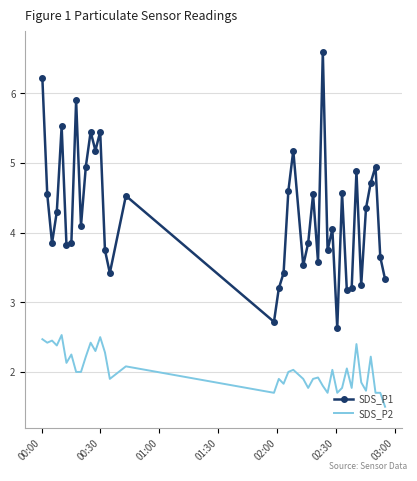

True or false: SDS_P2 and SDS_P1 intersect in this chart.

False